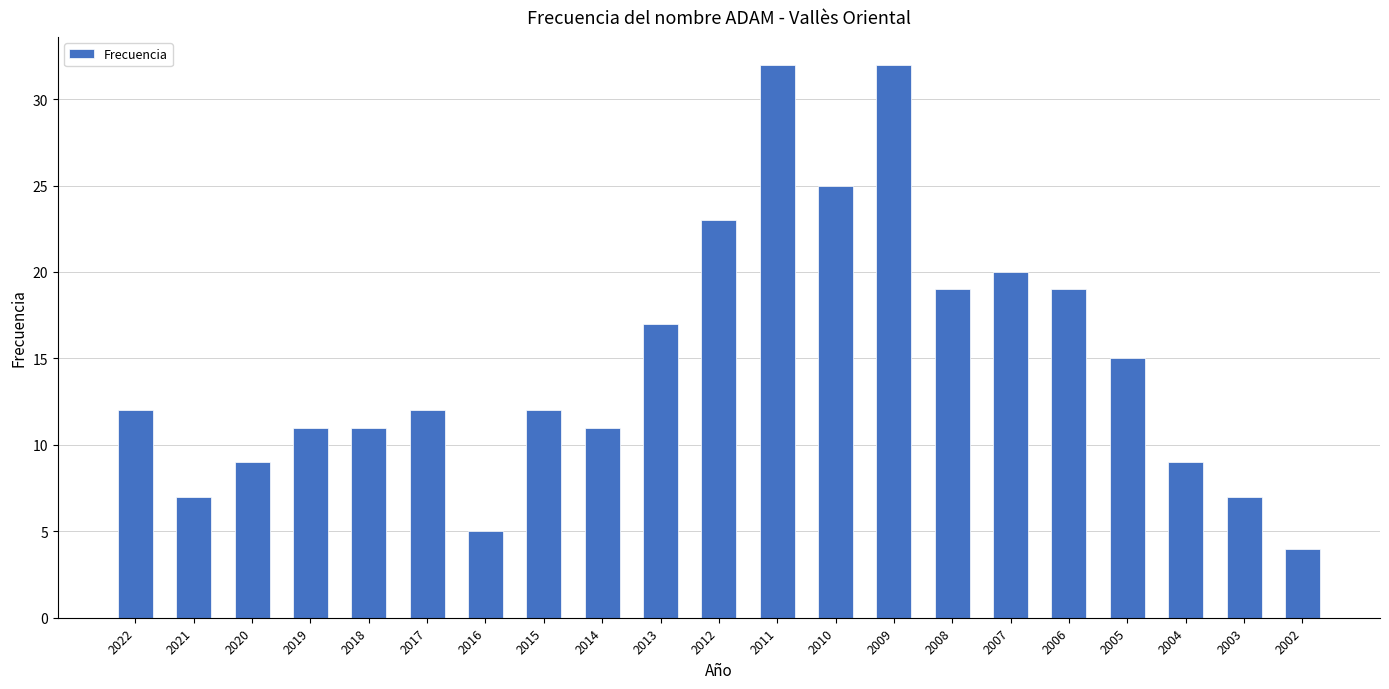

Is it true that the value at 2013 is 27?

False